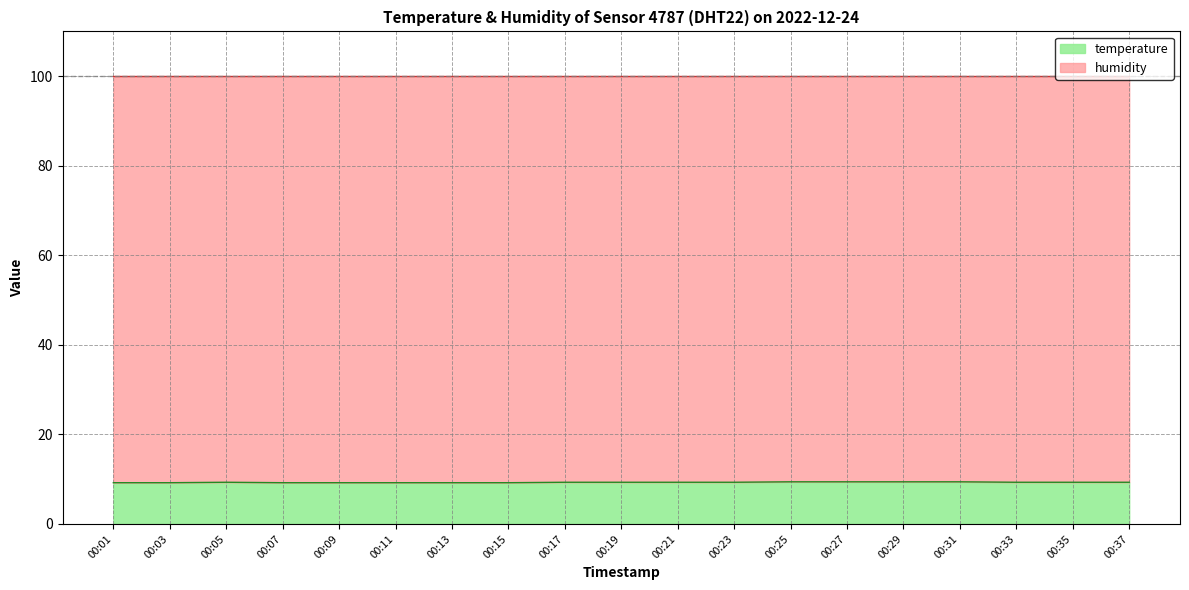

Reading left to right, transcribe all the data shown in this chart.

00:01=9.2	00:03=9.2	00:05=9.3	00:07=9.2	00:09=9.2	00:11=9.2	00:13=9.2	00:15=9.2	00:17=9.3	00:19=9.3	00:21=9.3	00:23=9.3	00:25=9.4	00:27=9.4	00:29=9.4	00:31=9.4	00:33=9.3	00:35=9.3	00:37=9.3